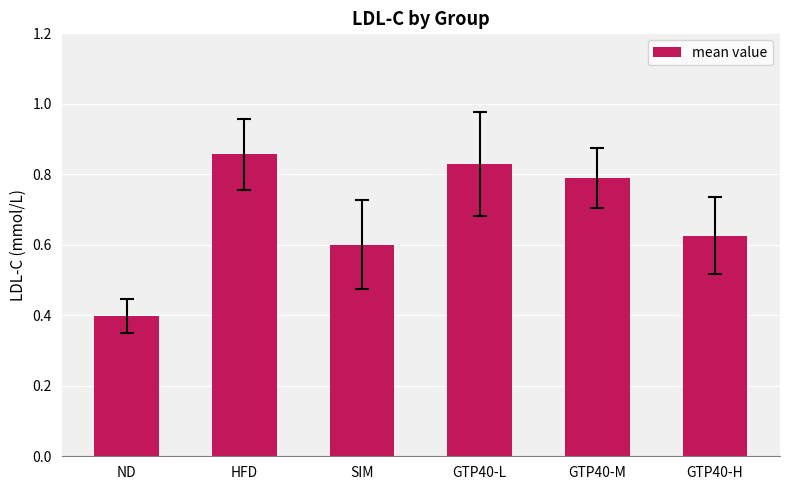

Which label corresponds to the smallest value in the chart?

ND